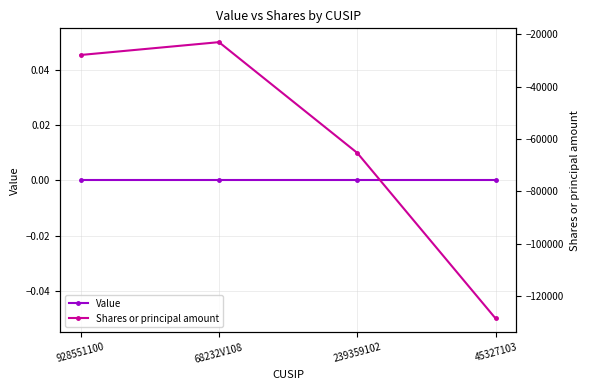

Between 239359102 and 928551100, which is larger?

239359102